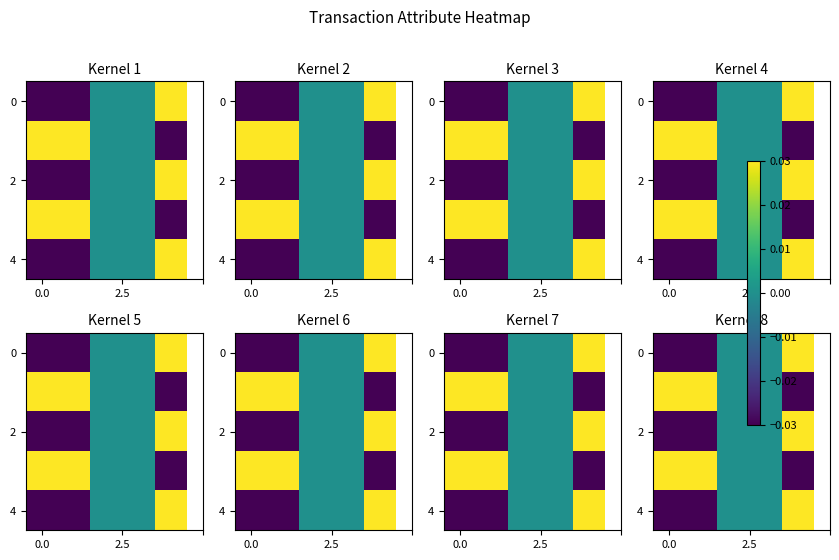

Count the row_4 values in the range 0 to 1.

3